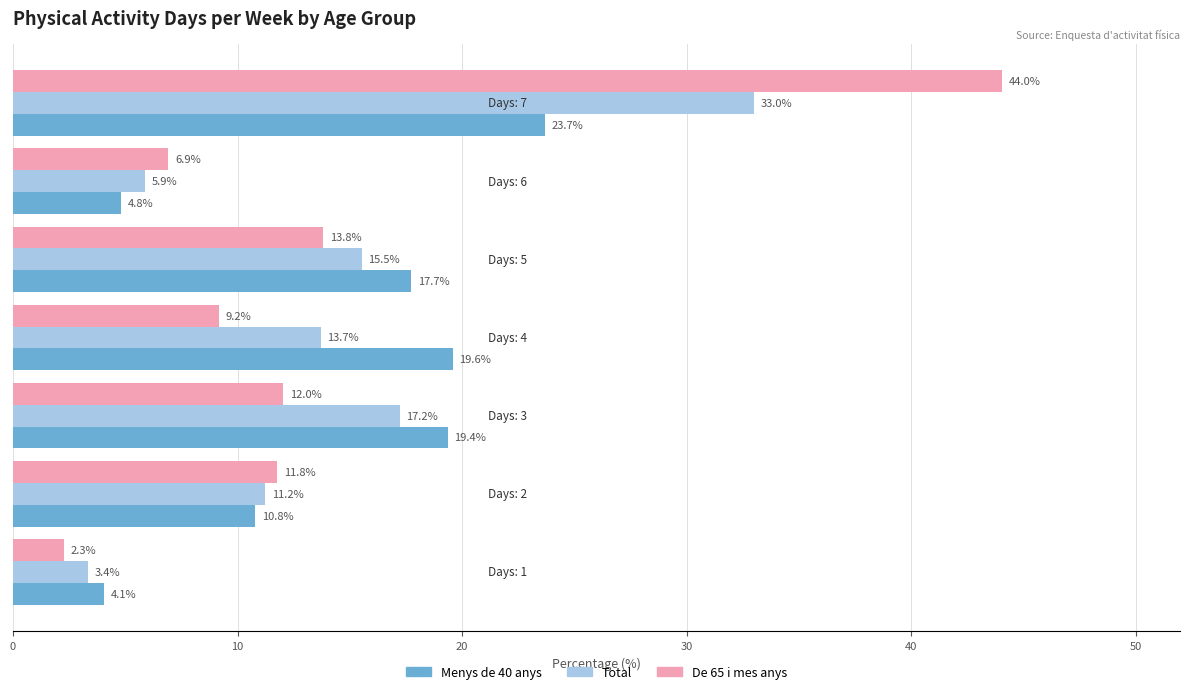

At how many categories does at least one series exceed 5?

6